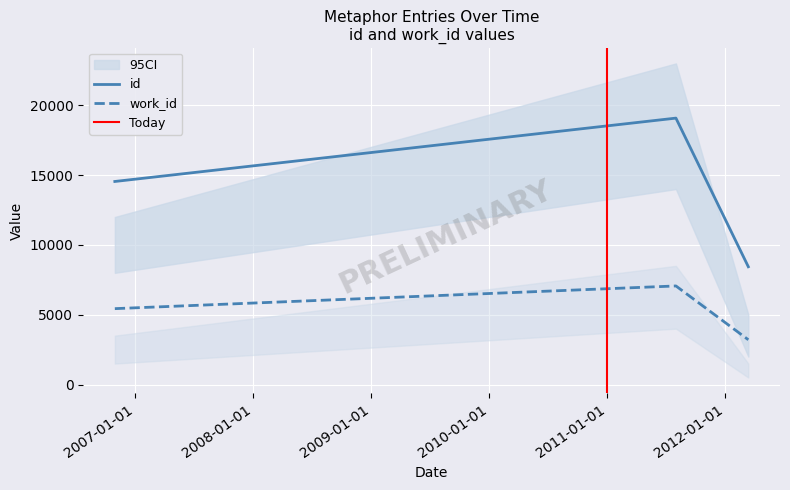

Rank the categories by id value from lowest to highest.

2012-03-12, 2006-10-30, 2011-08-01